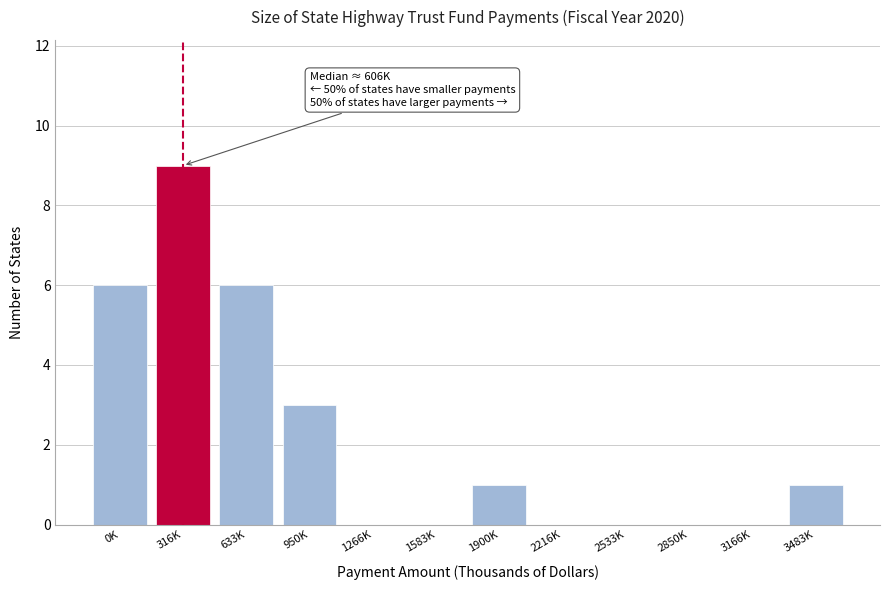

Reading right to left, extract all data points from this chart.

3483K=1	3166K=0	2850K=0	2533K=0	2216K=0	1900K=1	1583K=0	1266K=0	950K=3	633K=6	316K=9	0K=6